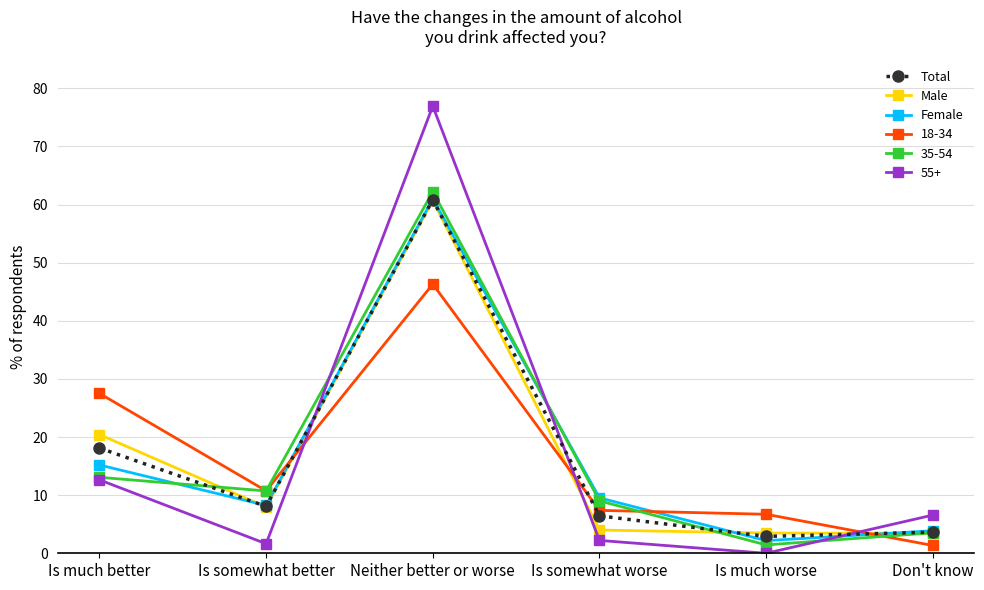

What is the spread (max minus min) of values at Don't know?

5.2